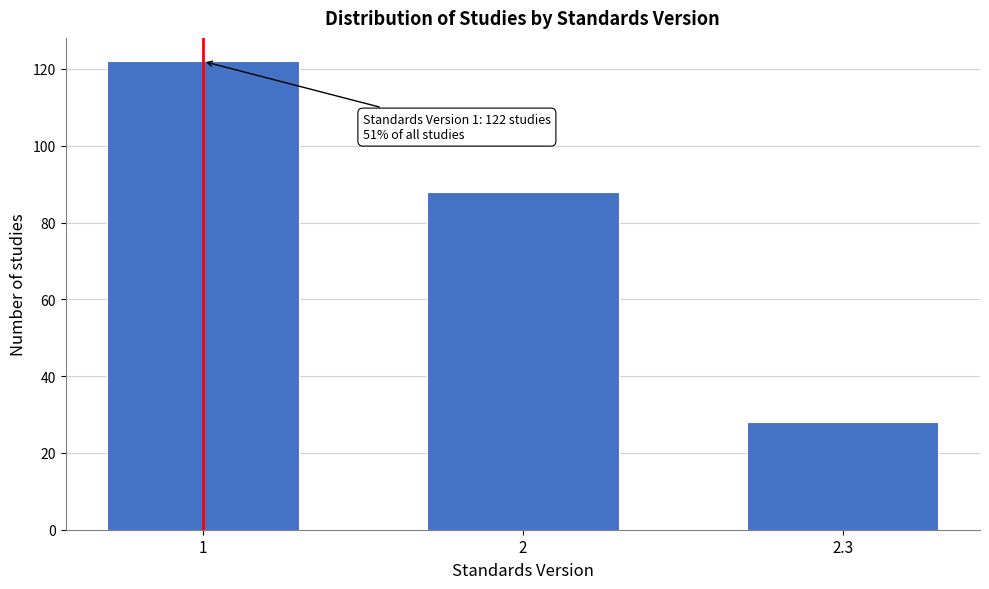

Reading left to right, what are all the values shown in this chart?

1=122	2=88	2.3=28